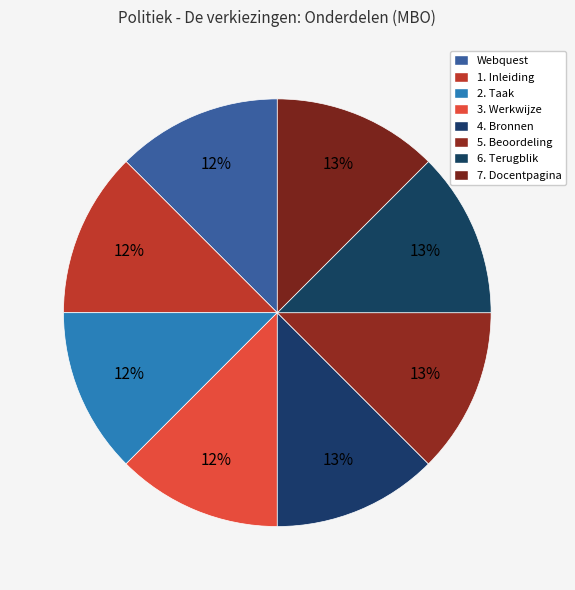

Is there any slice that represents more than half of the pie?

No